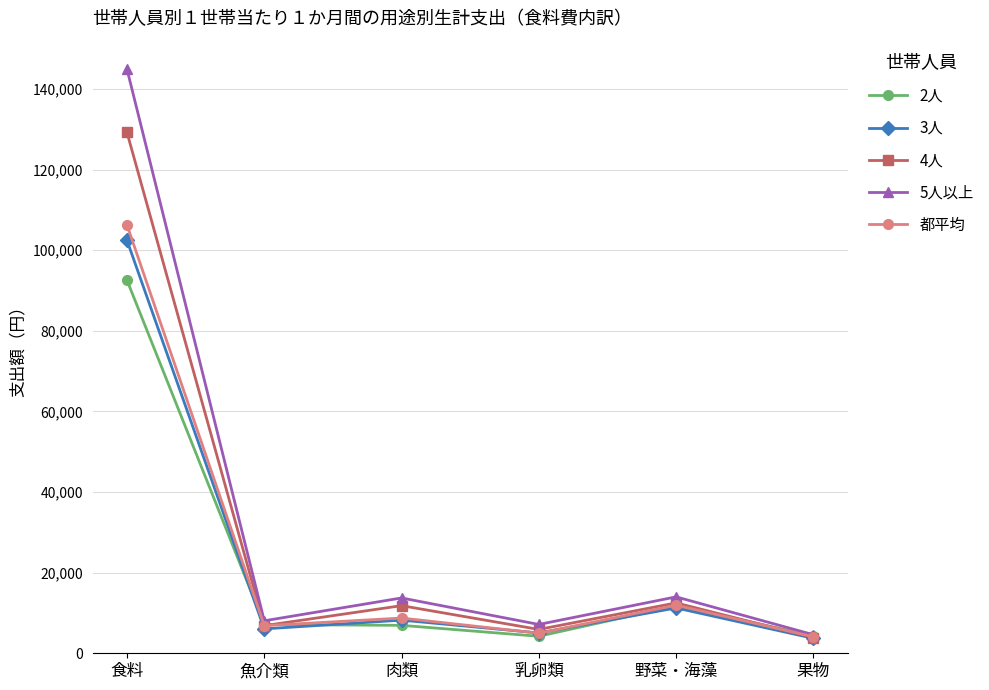

What is the value of the 3人 point at the 3rd from the left?

8223